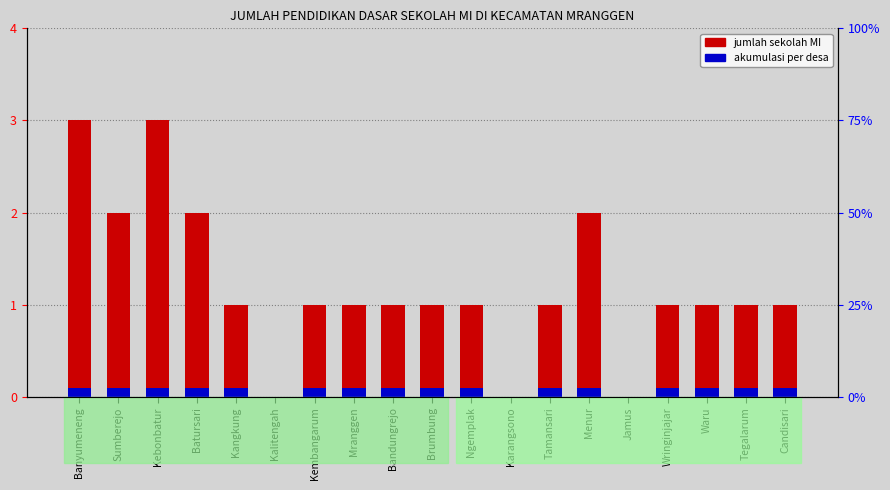

Does the chart contain stacked bars?

No